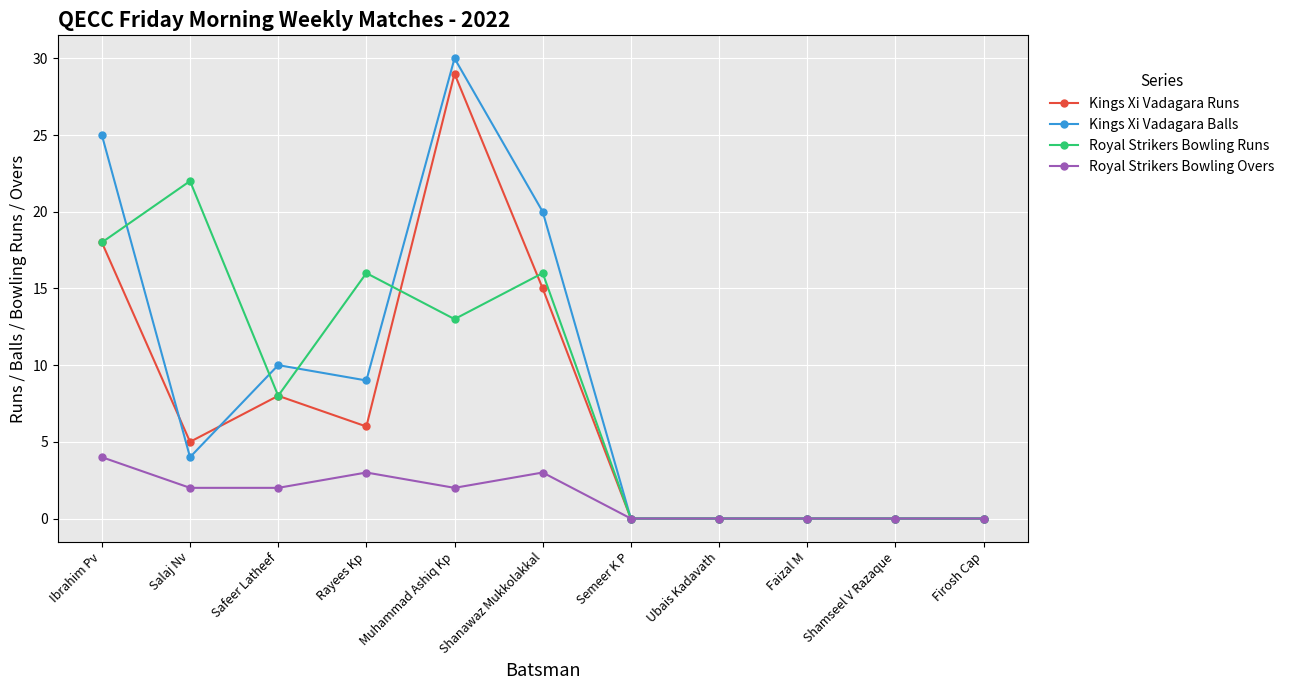

Does the chart display data point markers on the line(s)?

Yes